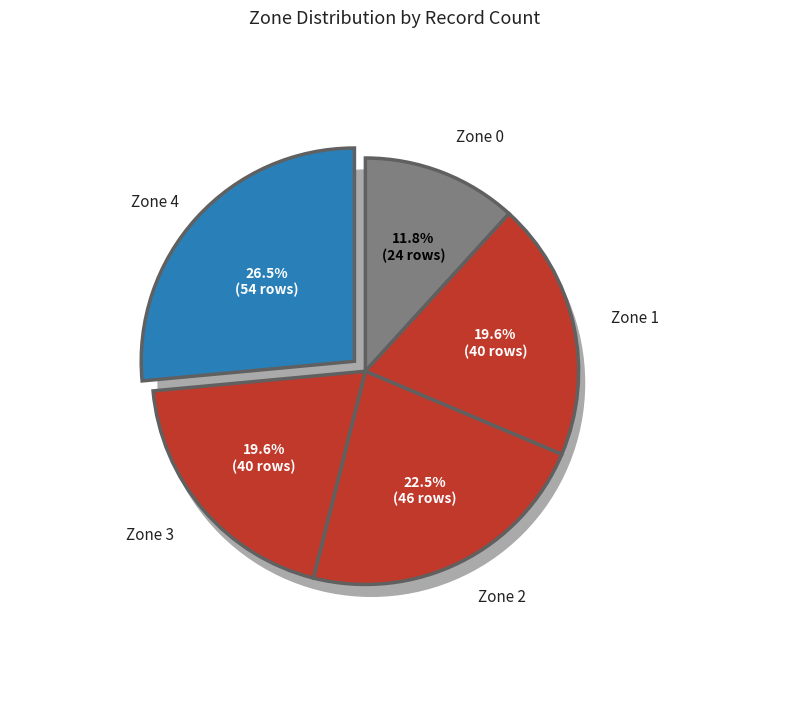

Which has a higher value, Zone 3 or Zone 1?

Zone 3